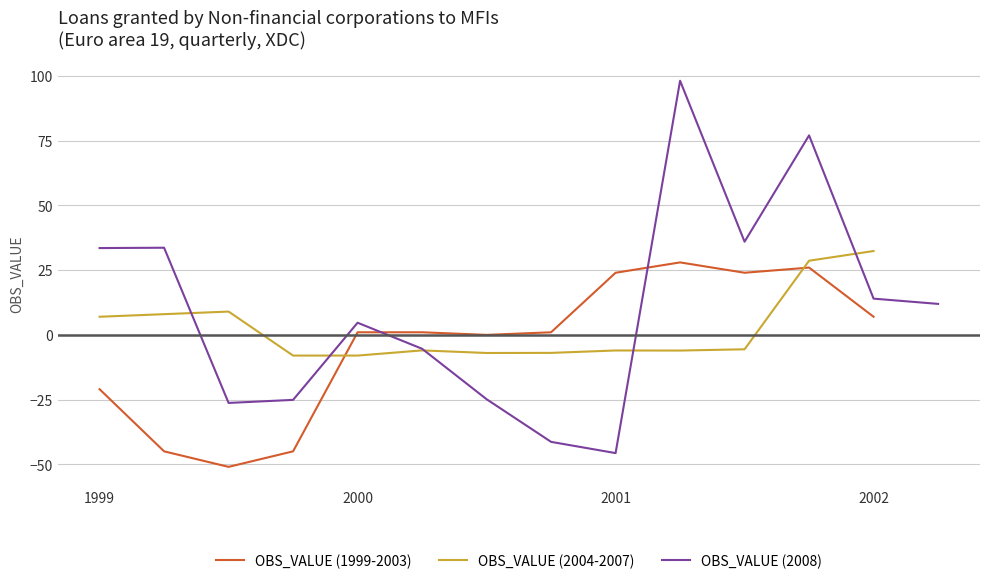

Where does the data first go above 1?

2001-Q1